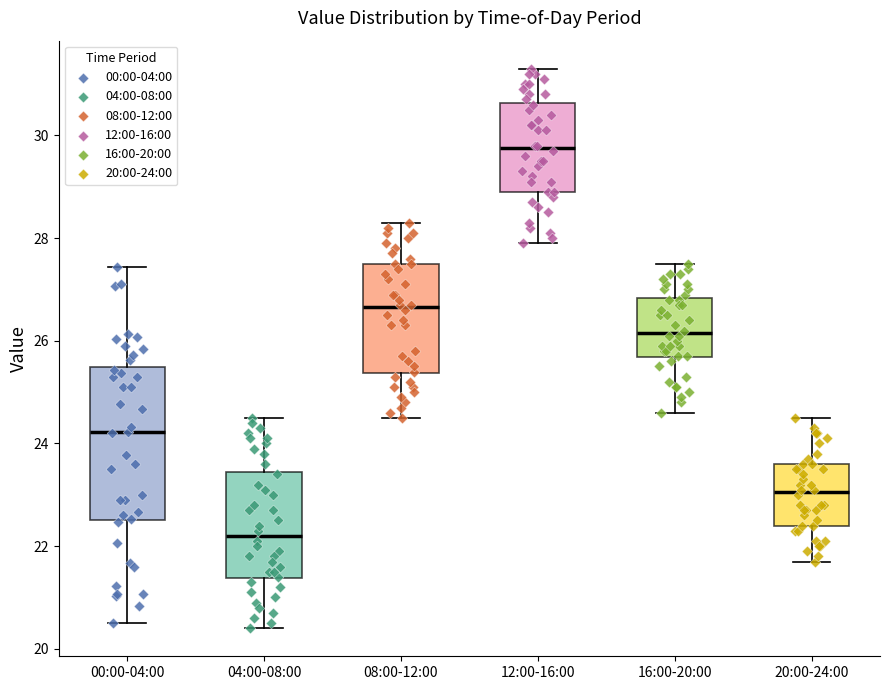

Where does the median line of the box for 20:00-24:00 sit on the y-axis? The values are not printed on the chart, so give them approximately, as read against the axis.

23.0